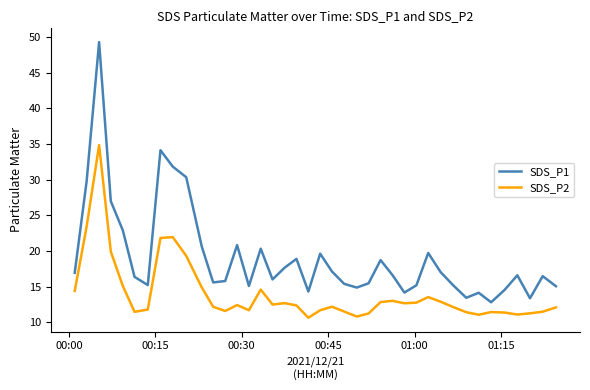

List the series in order of their peak value, lowest first.

SDS_P2, SDS_P1